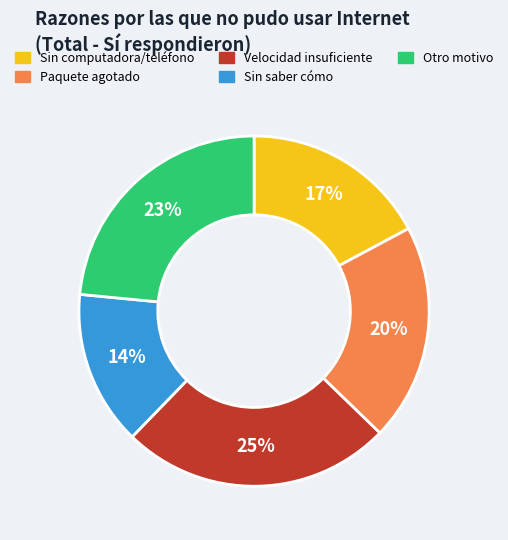

To the nearest percent, what is the average slice percentage?

20%